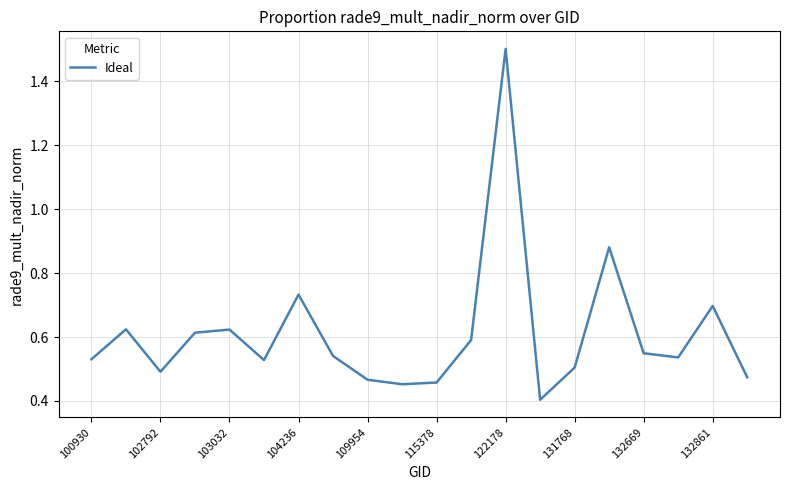

What is the smallest value displayed?

0.4